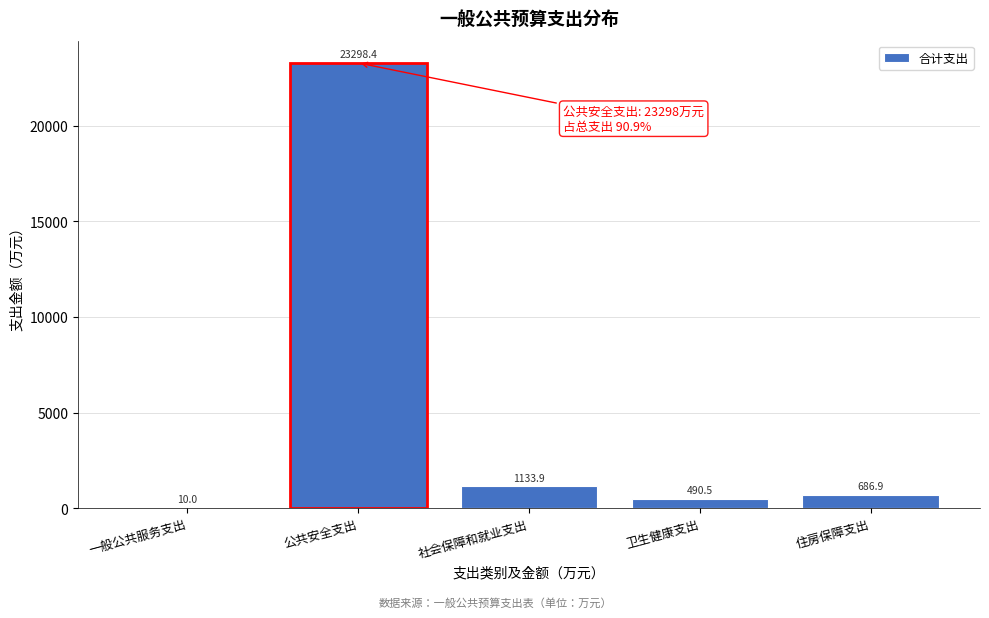

Reading left to right, extract all data points from this chart.

一般公共服务支出=10.0	公共安全支出=23298.4	社会保障和就业支出=1133.9	卫生健康支出=490.5	住房保障支出=686.9